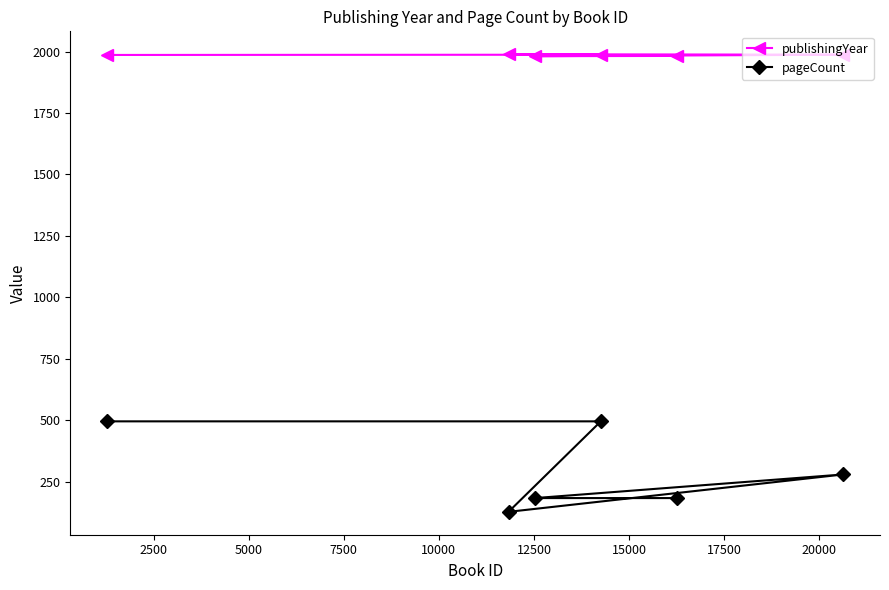

At how many categories does at least one series exceed 541?

6